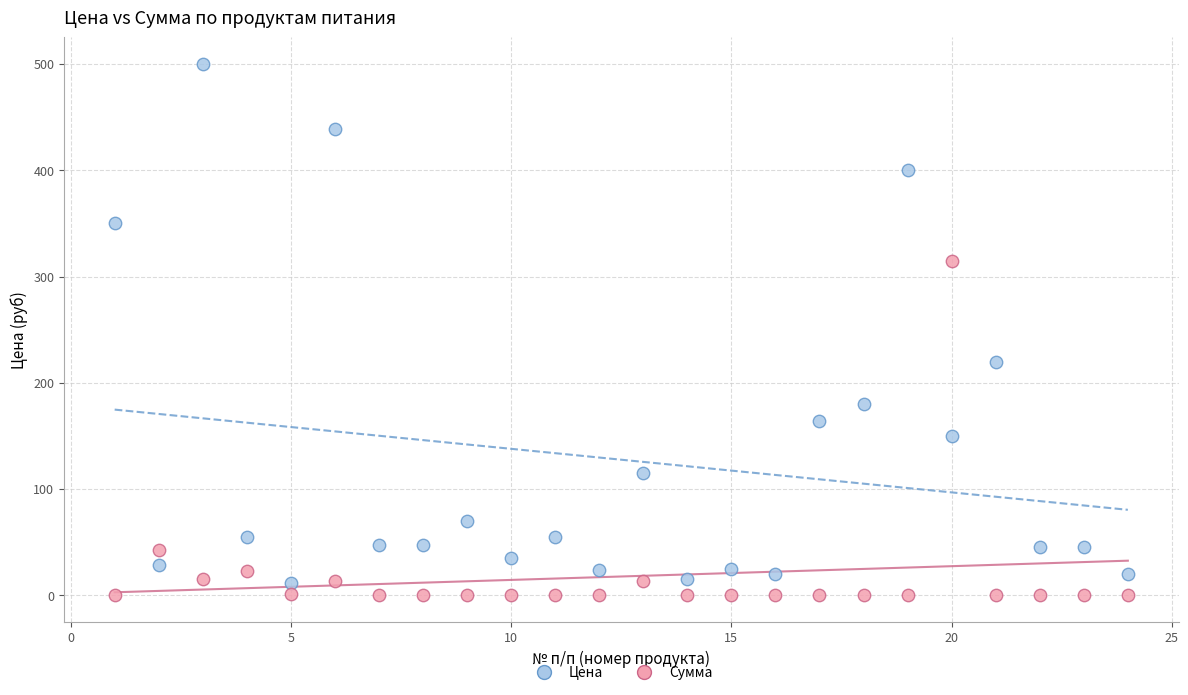

Across all data points, what is the range of X values (max minus min)?

23.0